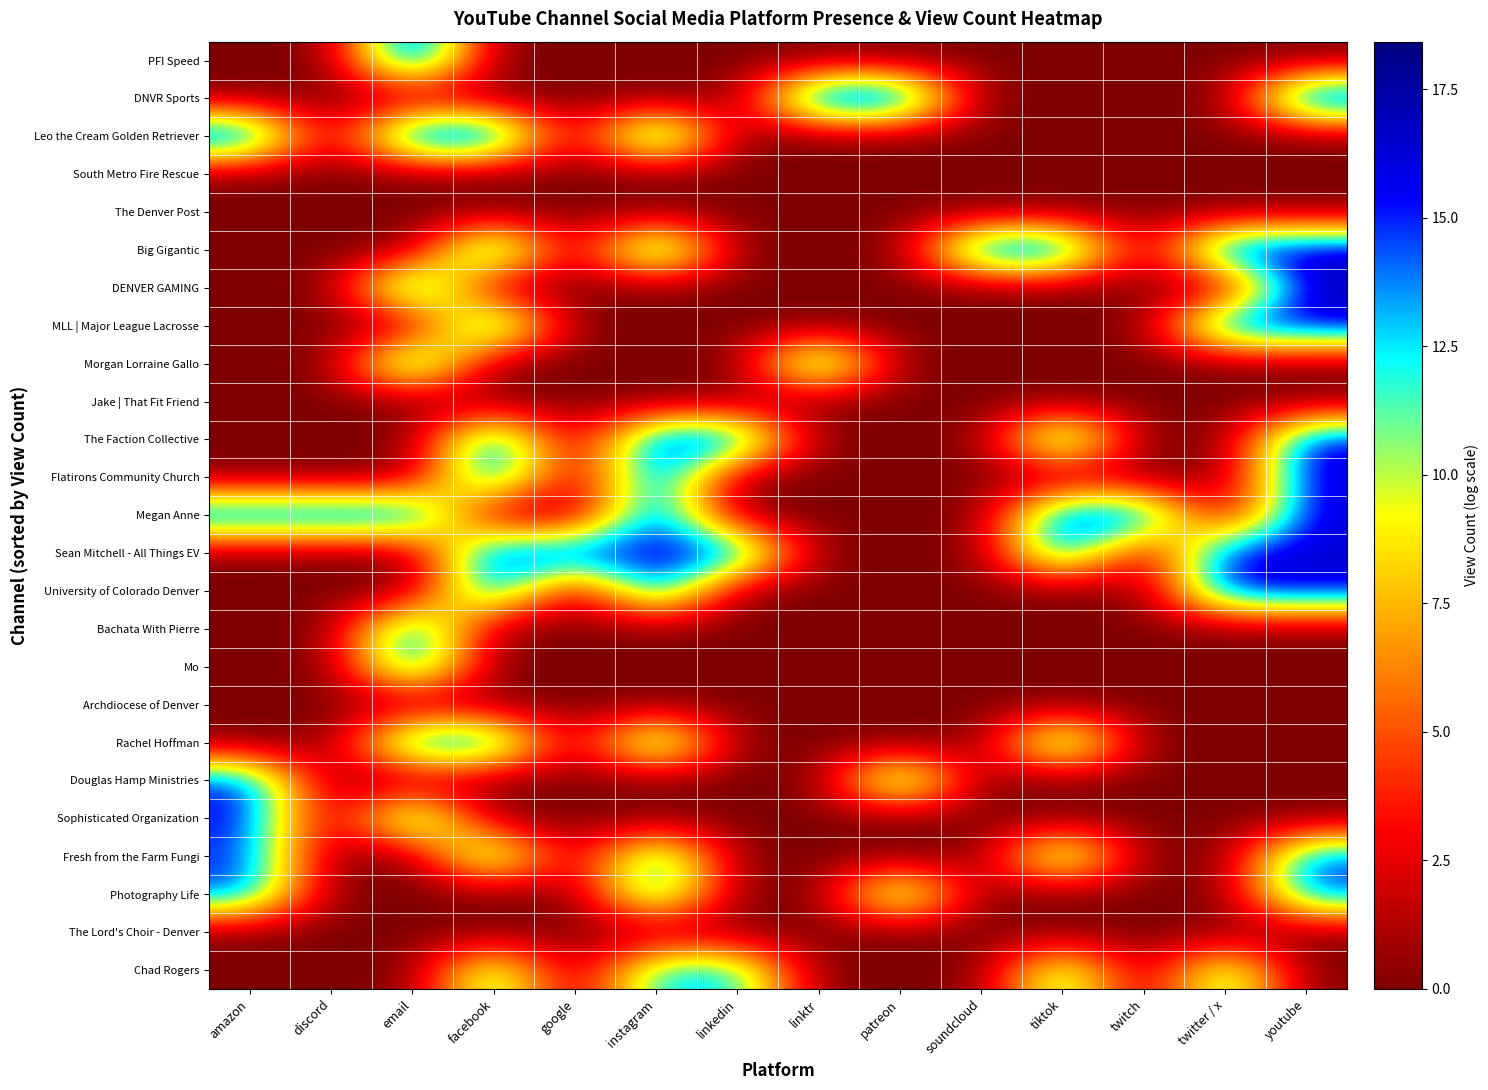

What is the spread (max minus min) of values at patreon?

18.3